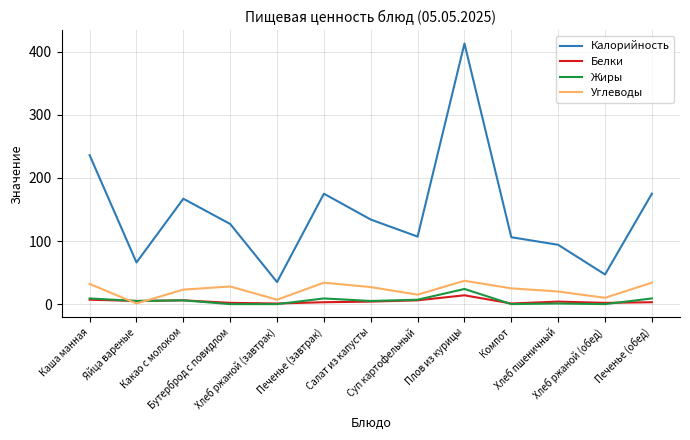

What is the difference between the maximum and minimum values in the Белки series?

13